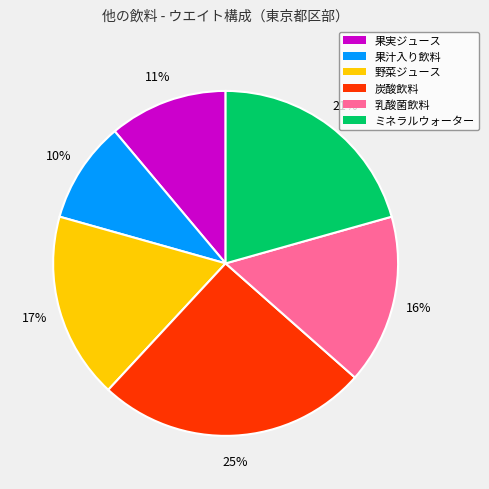

To the nearest percent, what is the difference between the 果実ジュース and 乳酸菌飲料 slice percentages?

5%